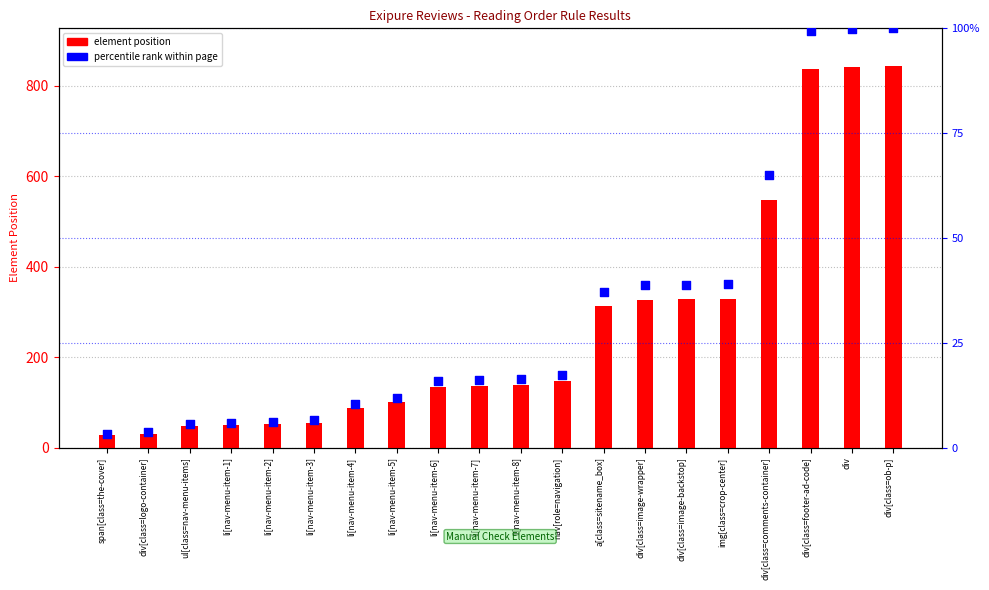

At which category is the sum across all series the highest?

div[class=ob-p]